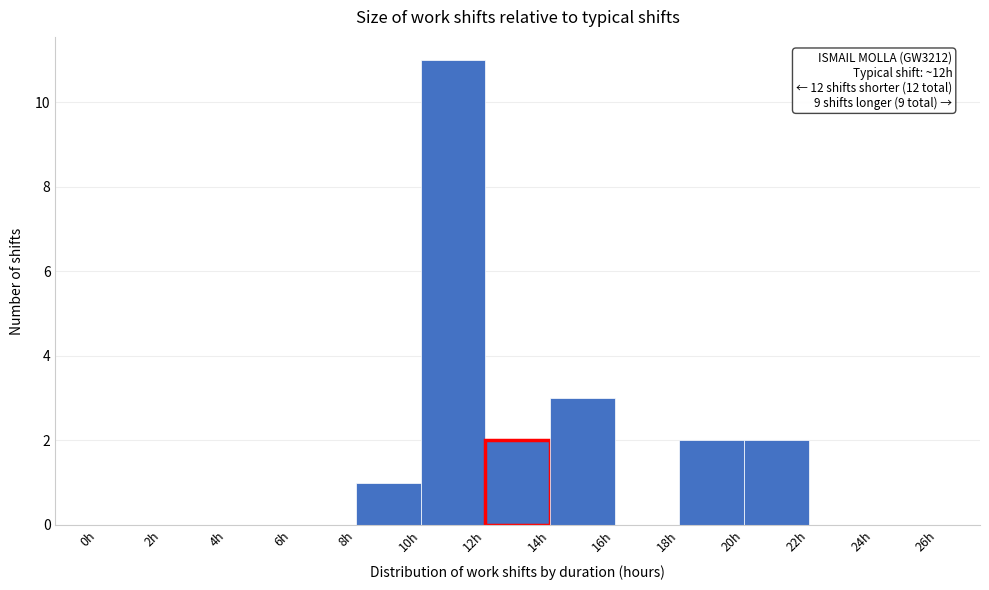

Which range on the x-axis has the tallest bar?

10 to 12